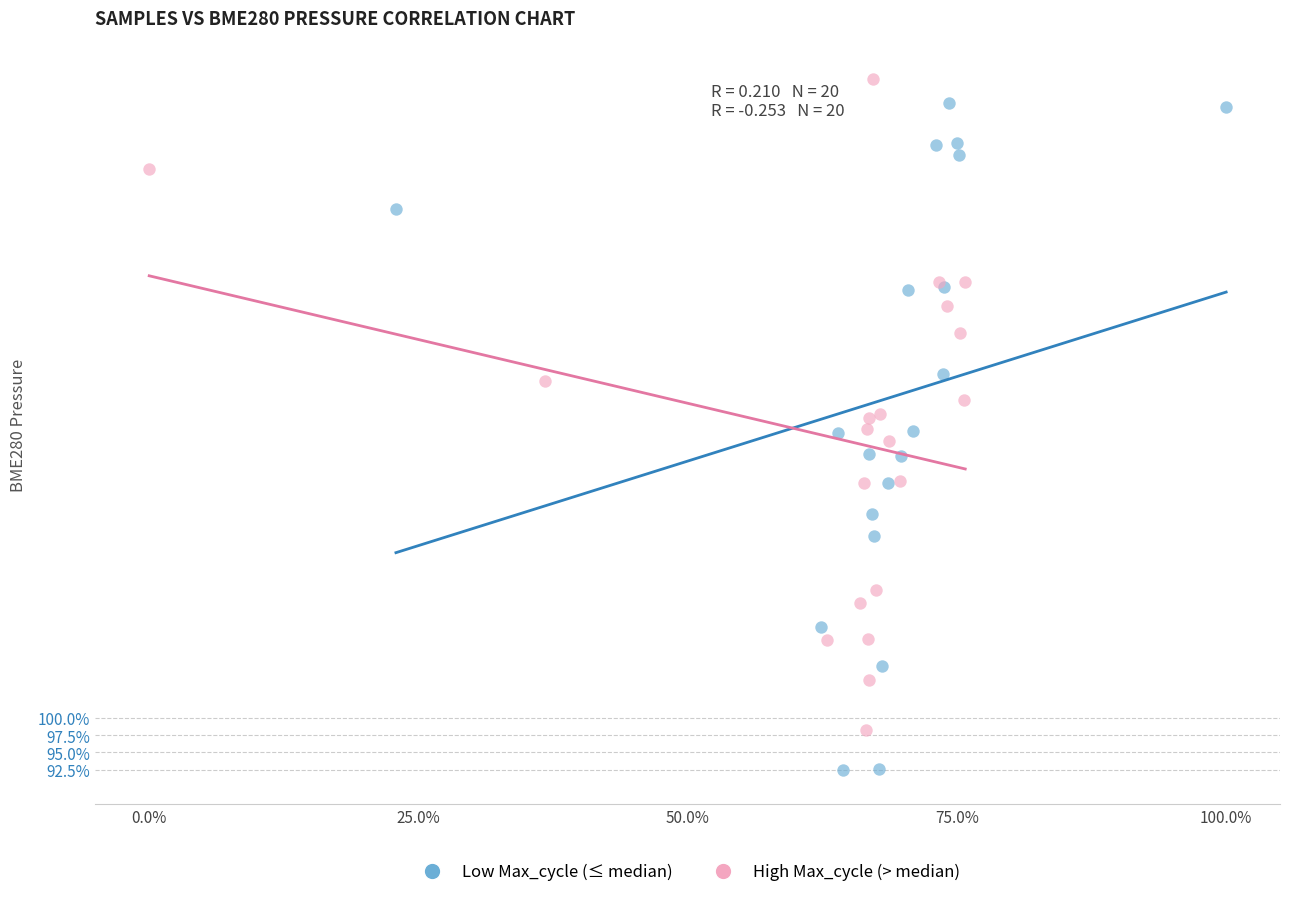

Which series contains the lowest Y value?

Low Max_cycle (≤ median)